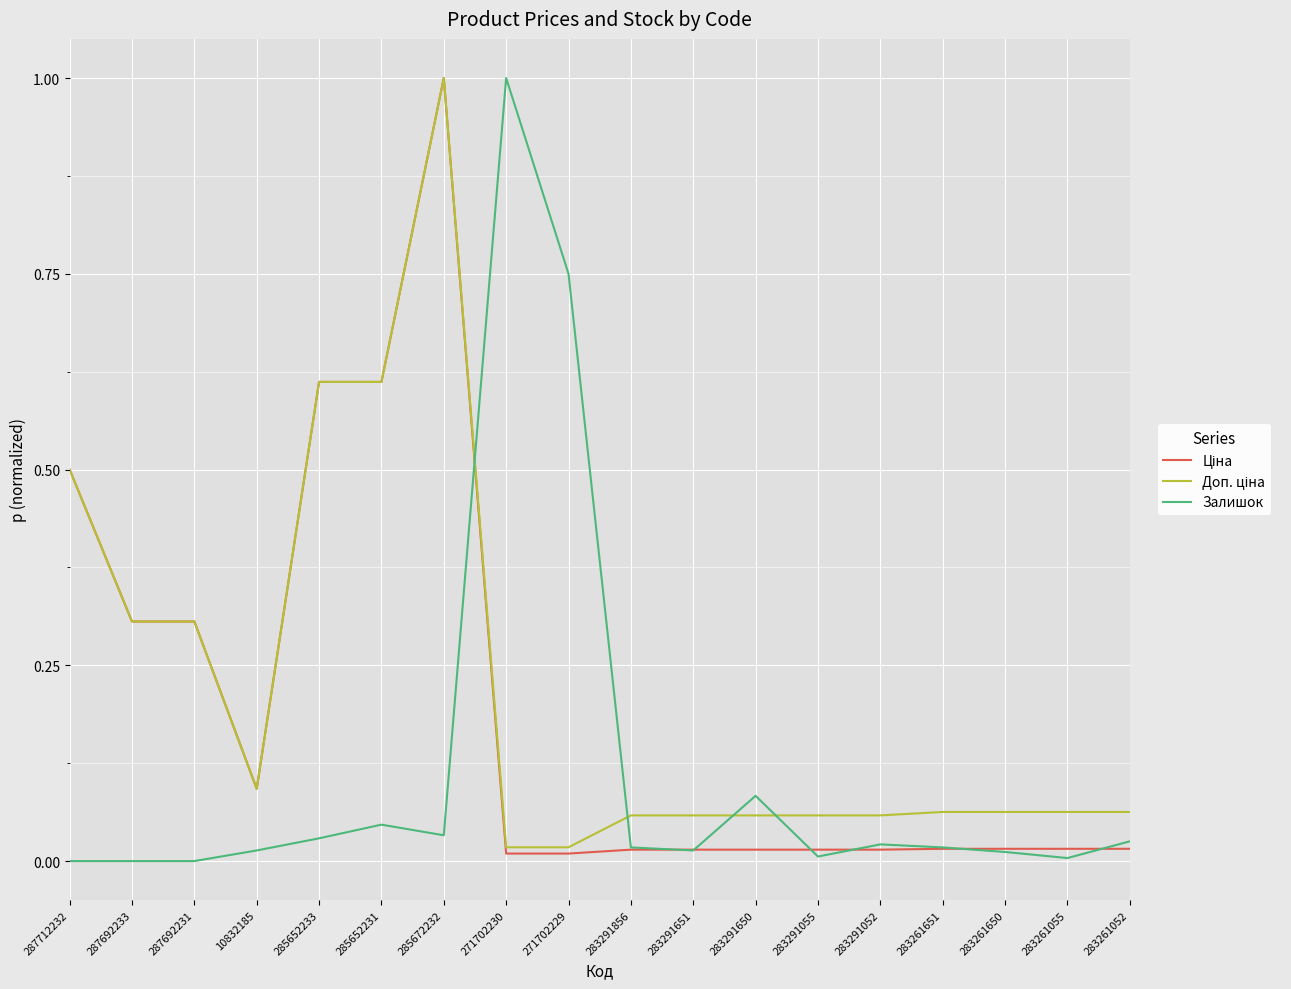

Is it true that Залишок equals 0.0 at 283291650?

False